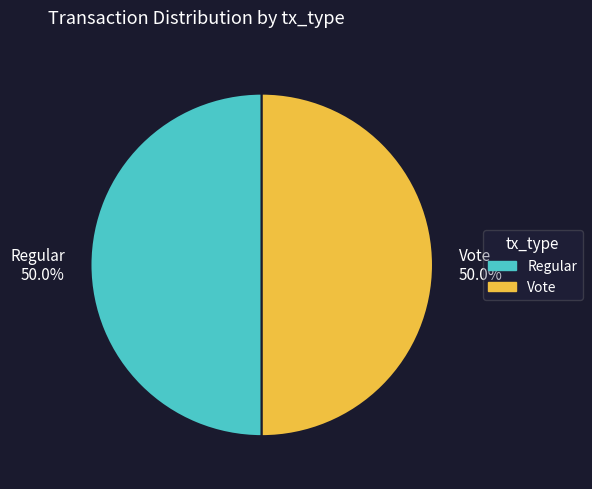

To the nearest percent, what percentage of the pie is Regular?

50%